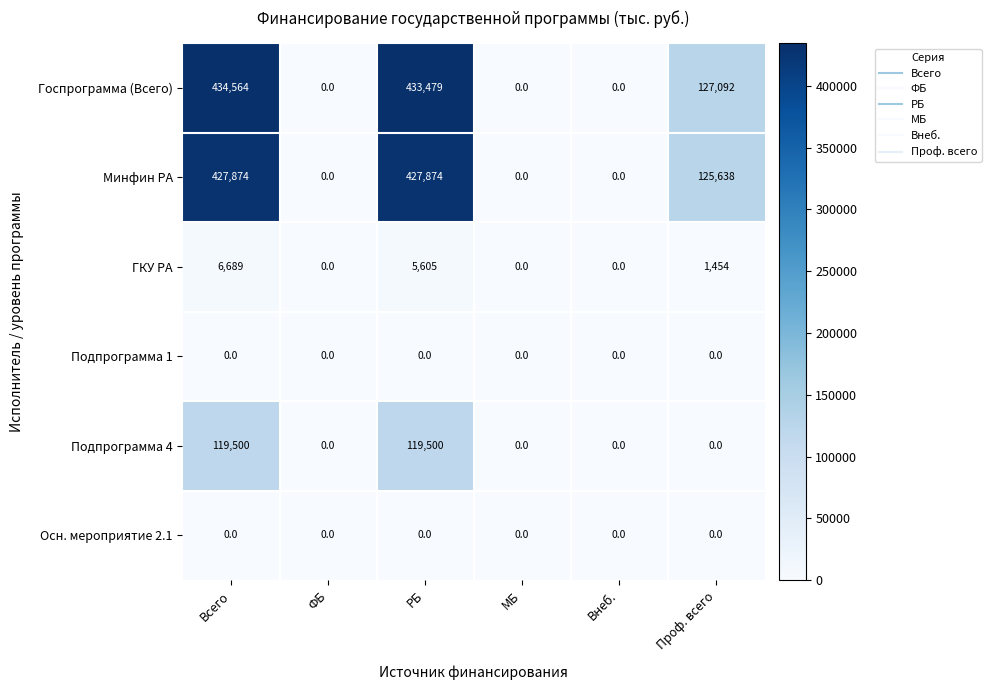

Between Всего and Внеб., which series saw the biggest shift?

Госпрограмма (Всего)